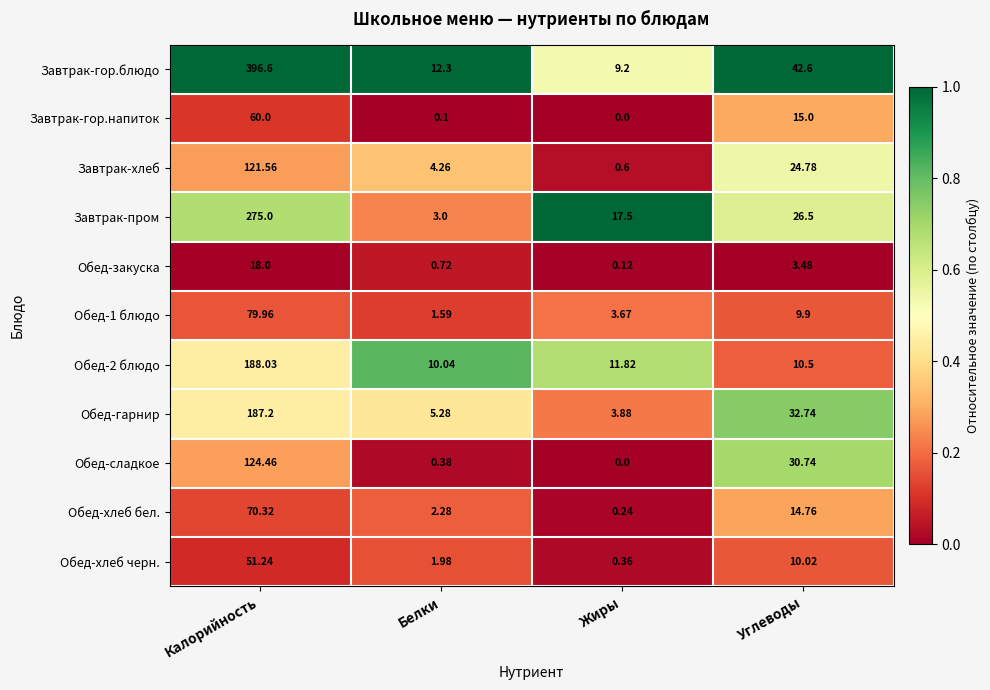

Which series changed the most between Белки and Углеводы?

Обед-сладкое